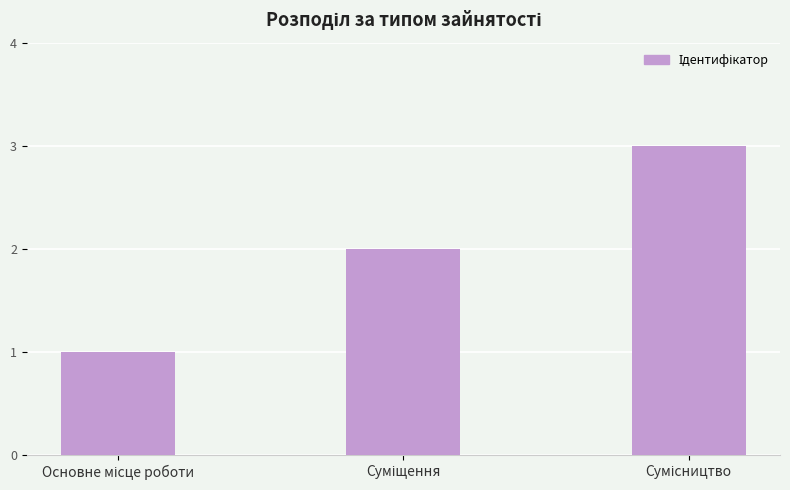

What is the maximum value shown in the chart?

3